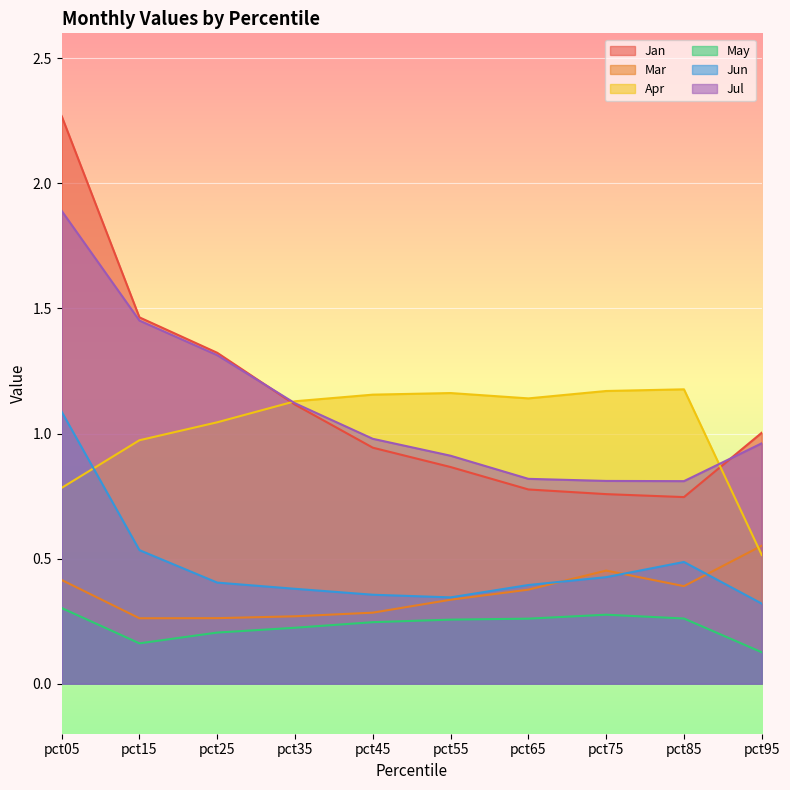

True or false: Mar and Apr intersect in this chart.

True